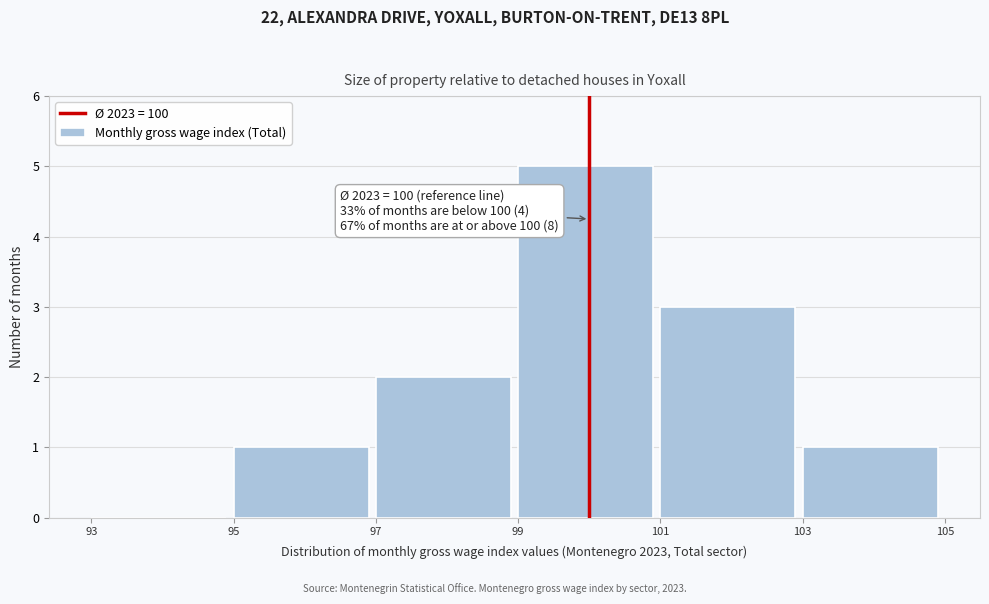

Over which range of the x-axis is the bar tallest?

99 to 101